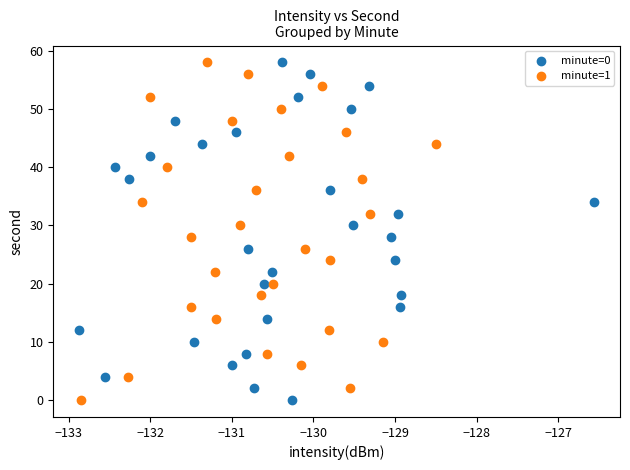

What are all the series names shown in the legend?

minute=0, minute=1